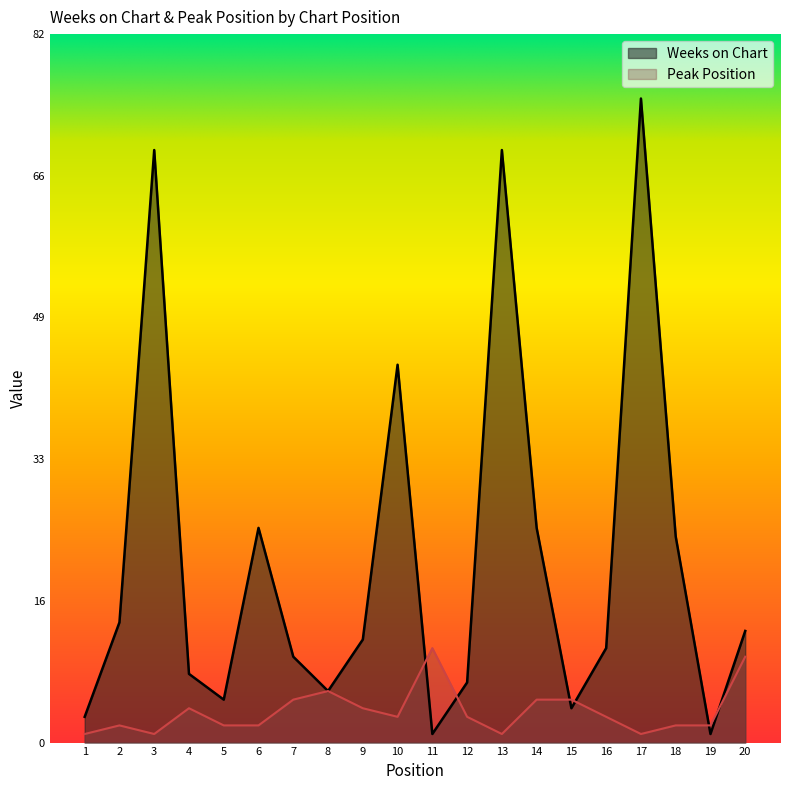

At which category does Peak Position reach its first local peak?

2